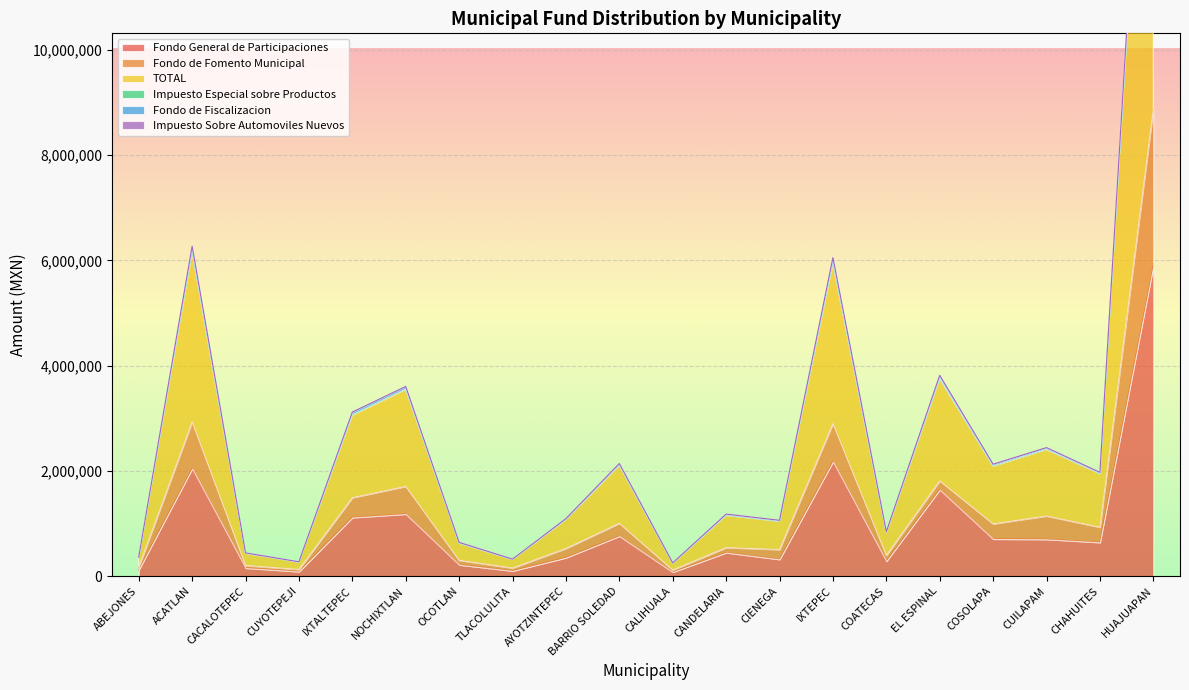

What are all the series names shown in the legend?

Fondo General de Participaciones, Fondo de Fomento Municipal, TOTAL, Impuesto Especial sobre Productos, Fondo de Fiscalizacion, Impuesto Sobre Automoviles Nuevos